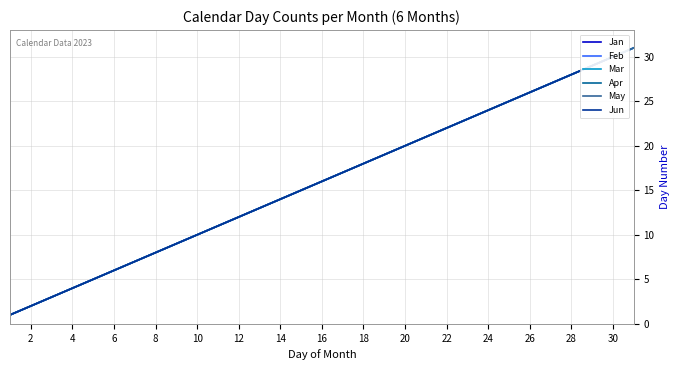

What is the highest value of the Mar series?

31.0